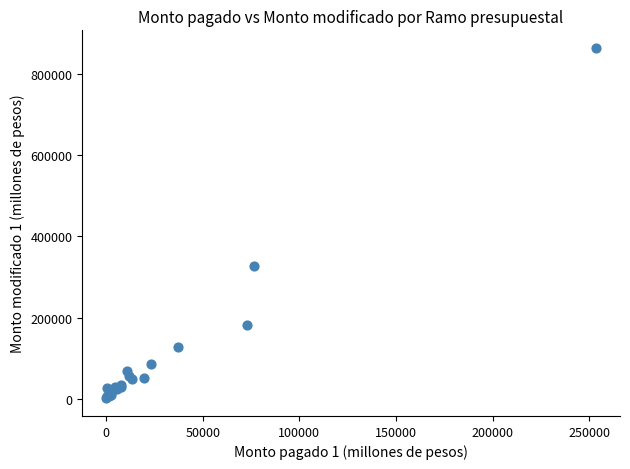

What Y value in the scatter plot is closest to 432250?

327223.3